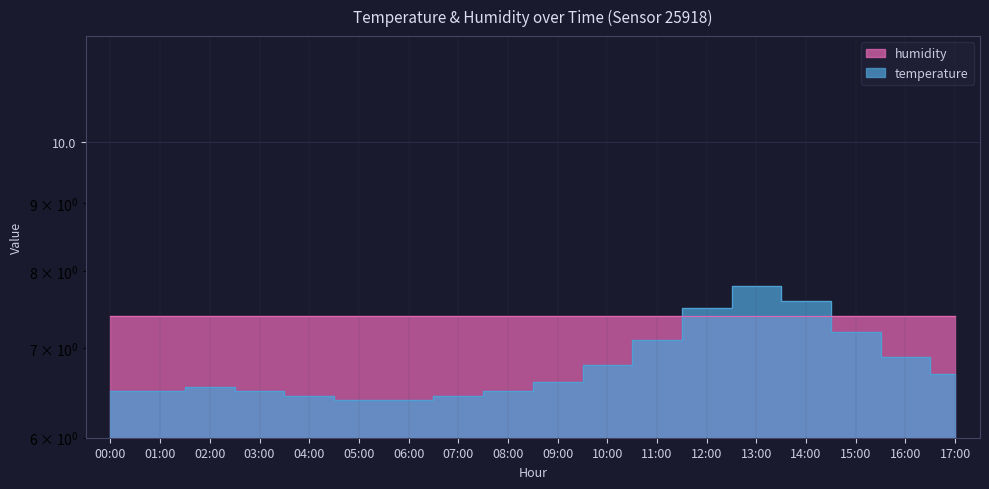

What is the difference between the second highest and second lowest values?

1.2